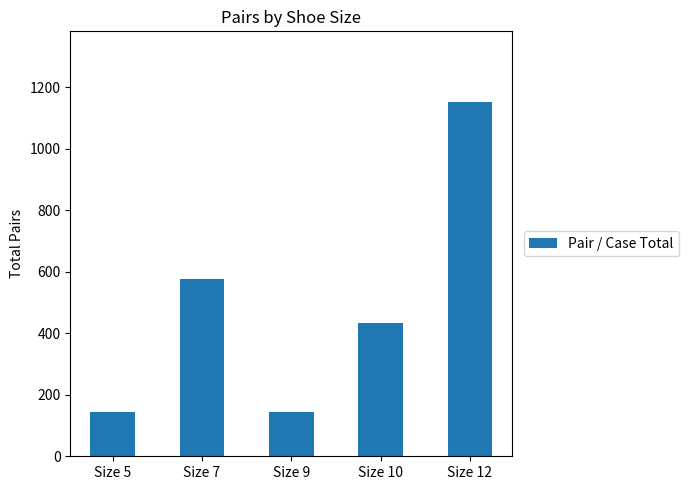

What value does the data have at Size 10, to the nearest 50?

450